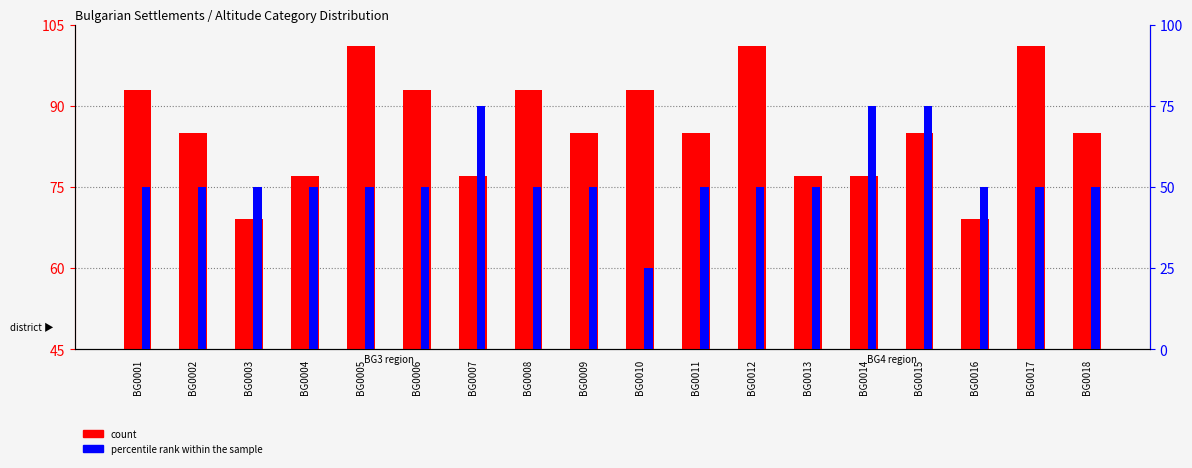

What are all the series names shown in the legend?

count, percentile rank within the sample